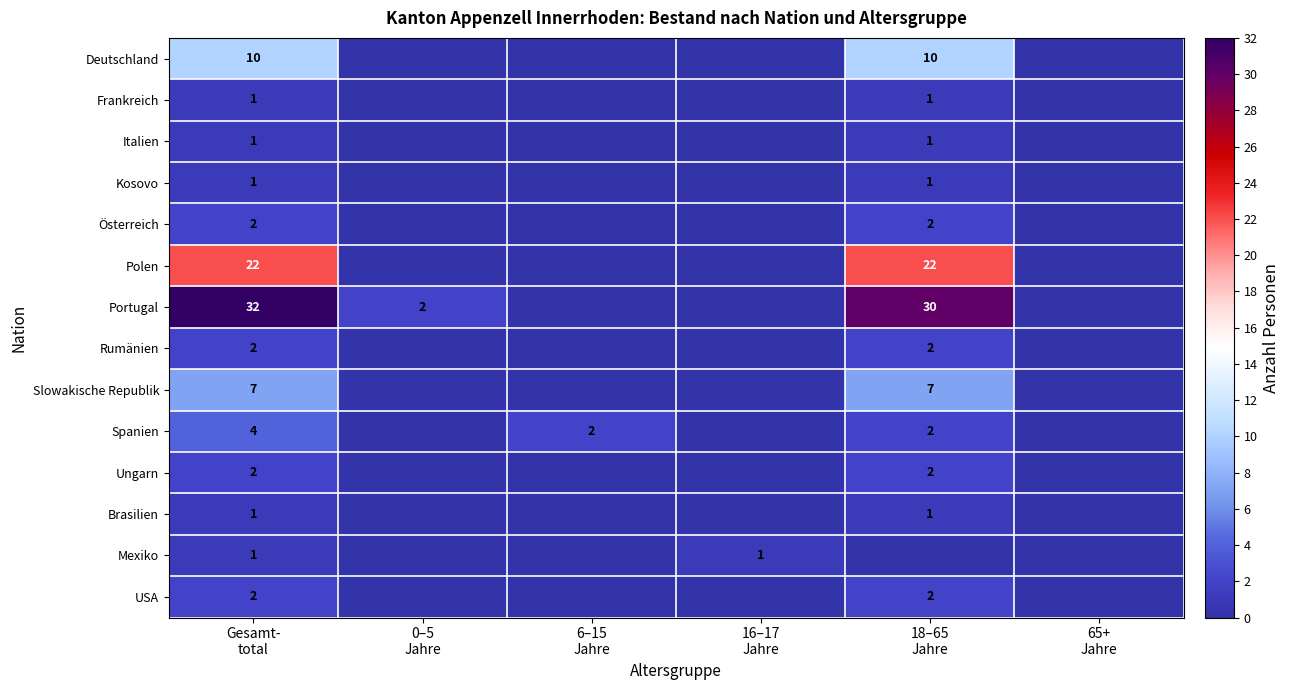

The value of Rumänien at 65+ Jahre is 0. True or false?

True